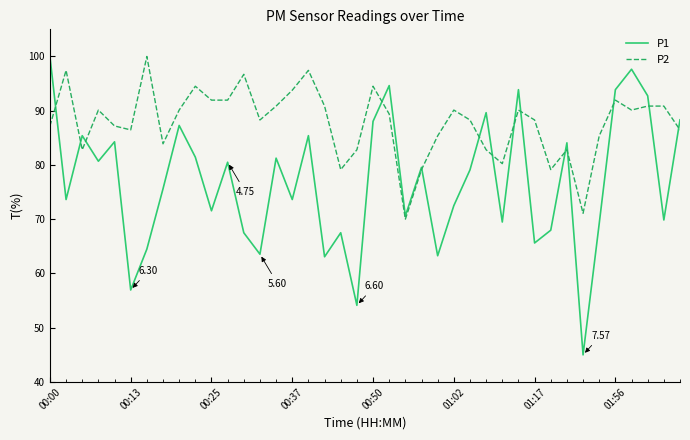

Which series has the largest total across all categories?

P2